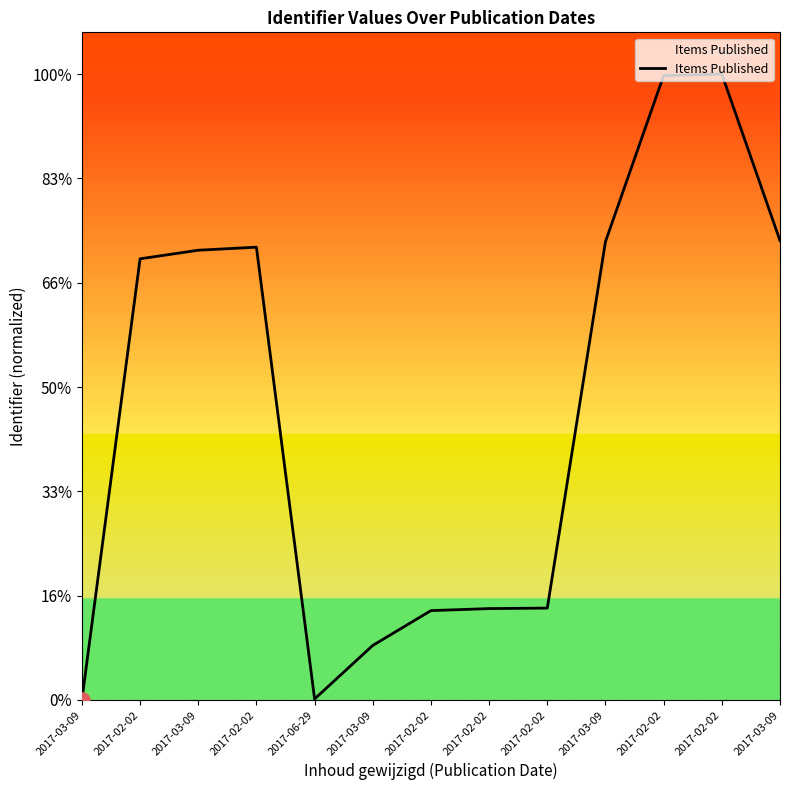

What is the change in value from 2017-02-02 to 2017-02-02?

+878225.8